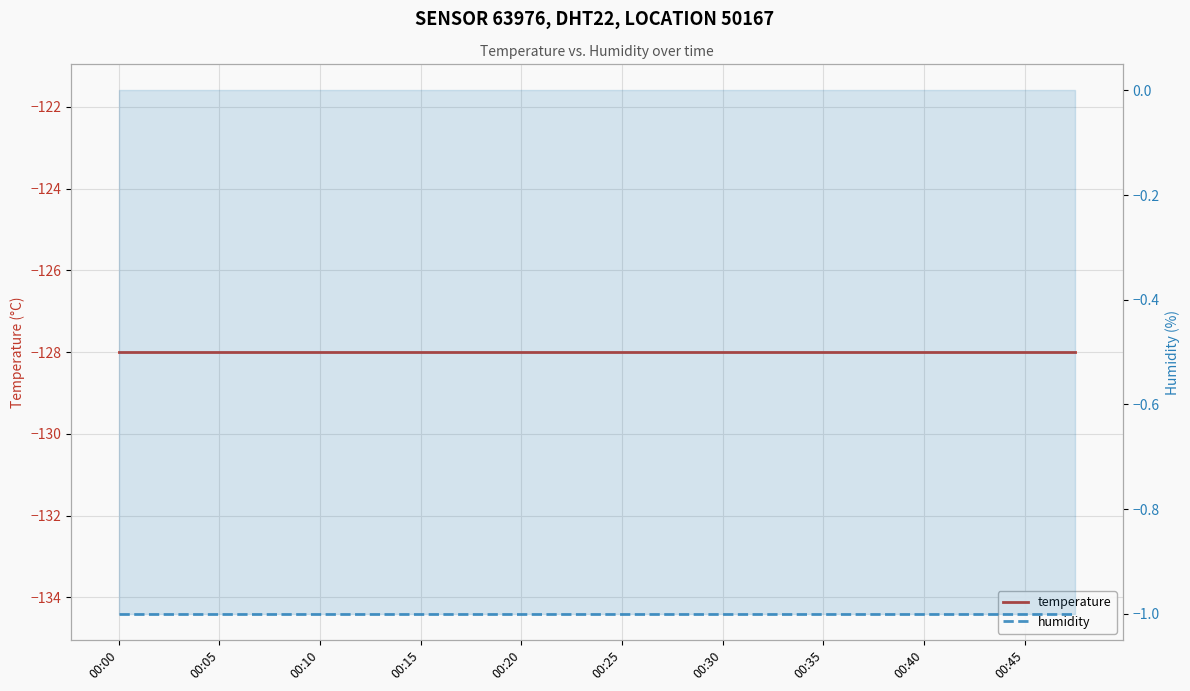

At which category is the sum across all series the highest?

00:00